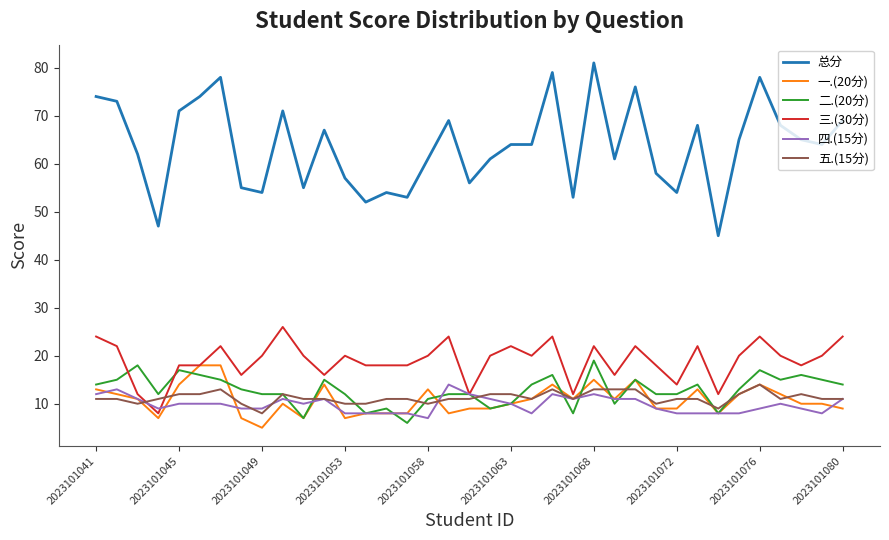

Does the chart have visible grid lines?

No